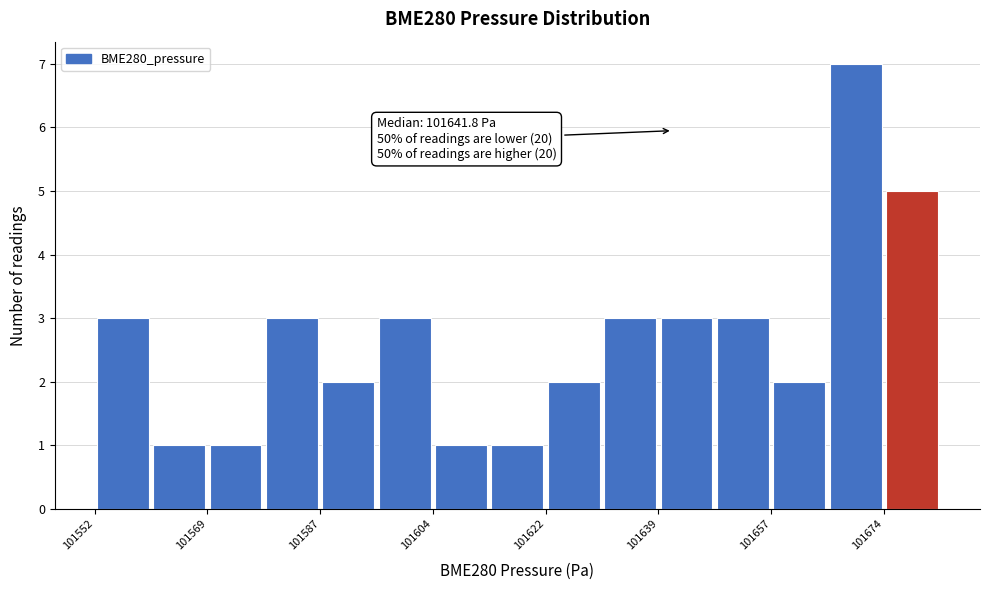

Over which range of the x-axis is the bar tallest?

101666 to 101674